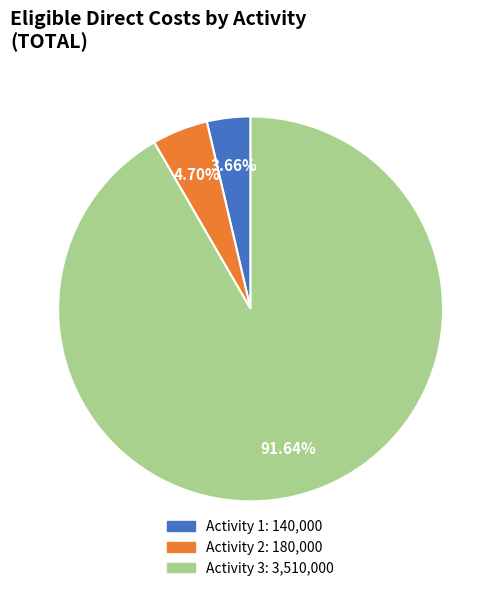

Is Activity 3 the majority of the pie?

Yes